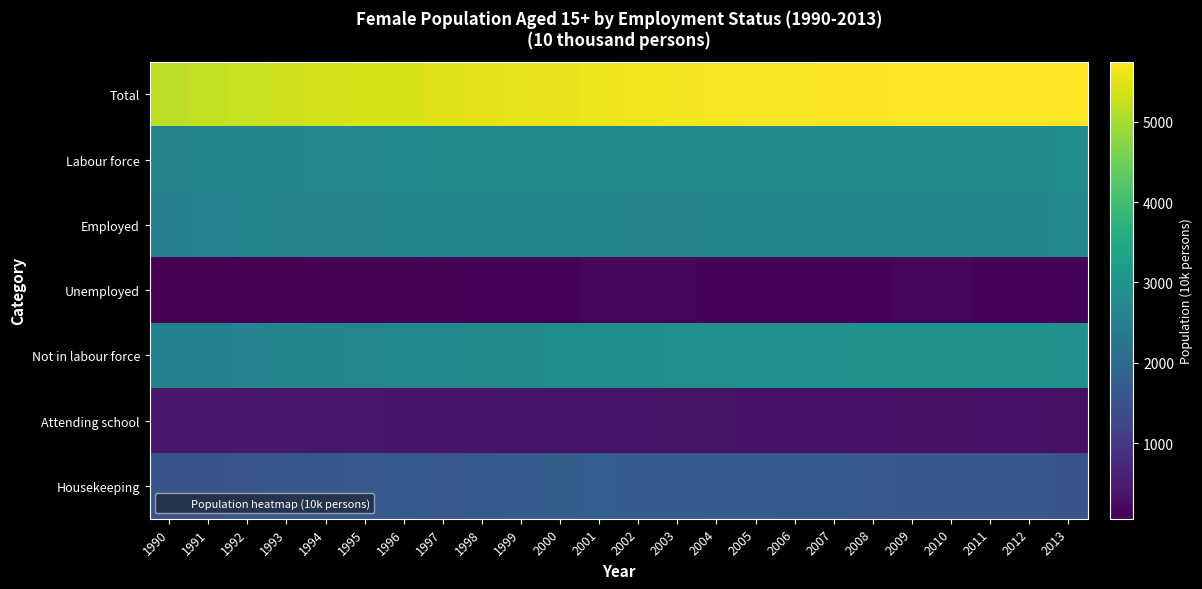

Reading left to right, transcribe all the data shown in this chart.

Total: 1990=5178	1991=5233	1992=5281	1993=5326	1994=5366	1995=5402	1996=5435	1997=5481	1998=5519	1999=5552	2000=5583	2001=5613	2002=5632	2003=5654	2004=5672	2005=5685	2006=5698	2007=5714	2008=5726	2009=5736	2010=5746	2011=5750	2012=5747	2013=5746
Labour force: 1990=2593	1991=2651	1992=2679	1993=2681	1994=2694	1995=2701	1996=2719	1997=2760	1998=2767	1999=2755	2000=2753	2001=2760	2002=2733	2003=2732	2004=2737	2005=2750	2006=2761	2007=2768	2008=2771	2009=2782	2010=2783	2011=2770	2012=2769	2013=2809
Employed: 1990=2536	1991=2592	1992=2619	1993=2610	1994=2614	1995=2614	1996=2627	1997=2665	1998=2656	1999=2632	2000=2629	2001=2629	2002=2594	2003=2597	2004=2616	2005=2633	2006=2654	2007=2665	2008=2664	2009=2649	2010=2656	2011=2654	2012=2658	2013=2707
Unemployed: 1990=57	1991=59	1992=60	1993=71	1994=80	1995=87	1996=91	1997=95	1998=111	1999=123	2000=123	2001=131	2002=140	2003=135	2004=121	2005=116	2006=107	2007=104	2008=107	2009=133	2010=128	2011=115	2012=112	2013=103
Not in labour force: 1990=2562	1991=2561	1992=2590	1993=2639	1994=2669	1995=2698	1996=2712	1997=2716	1998=2747	1999=2790	2000=2824	2001=2848	2002=2895	2003=2916	2004=2930	2005=2930	2006=2933	2007=2942	2008=2953	2009=2952	2010=2960	2011=2980	2012=2977	2013=2934
Attending school: 1990=451	1991=450	1992=446	1993=441	1994=432	1995=424	1996=410	1997=403	1998=389	1999=387	2000=381	2001=372	2002=369	2003=364	2004=358	2005=346	2006=334	2007=329	2008=326	2009=319	2010=321	2011=325	2012=326	2013=318
Housekeeping: 1990=1514	1991=1512	1992=1553	1993=1595	1994=1610	1995=1637	1996=1662	1997=1652	1998=1673	1999=1701	2000=1739	2001=1750	2002=1720	2003=1713	2004=1690	2005=1681	2006=1677	2007=1663	2008=1658	2009=1622	2010=1618	2011=1625	2012=1597	2013=1531